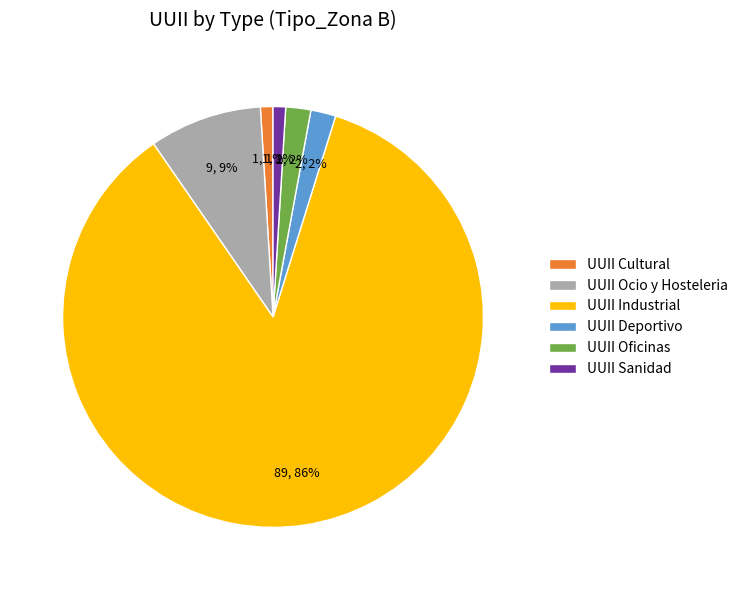

How many segments does this pie chart have?

6